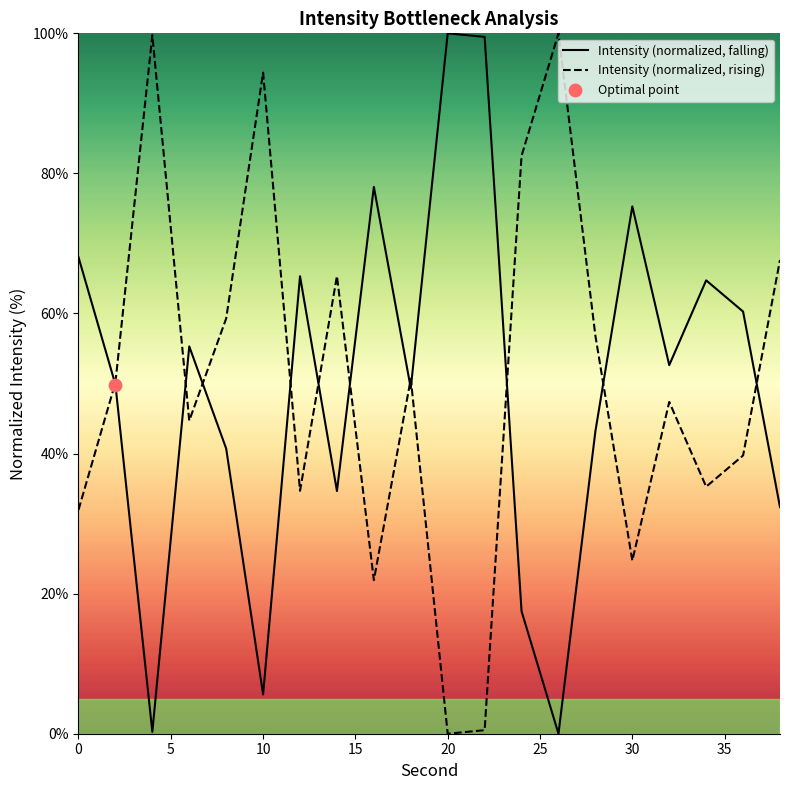

Which series has the largest total across all categories?

Intensity (normalized, rising)